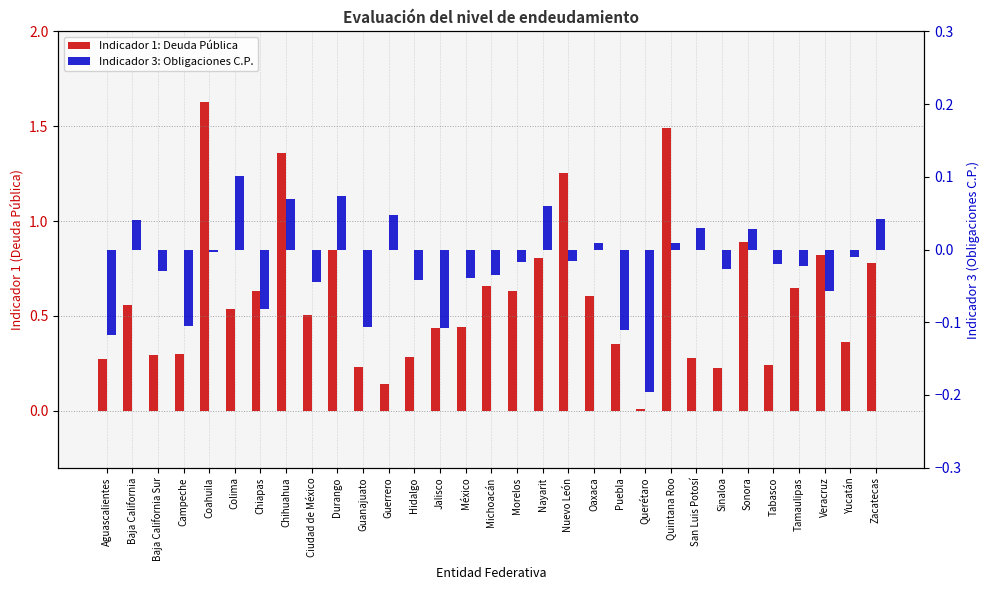

Rank the series at Colima from lowest to highest value.

Indicador 3: Obligaciones C.P., Indicador 1: Deuda Pública